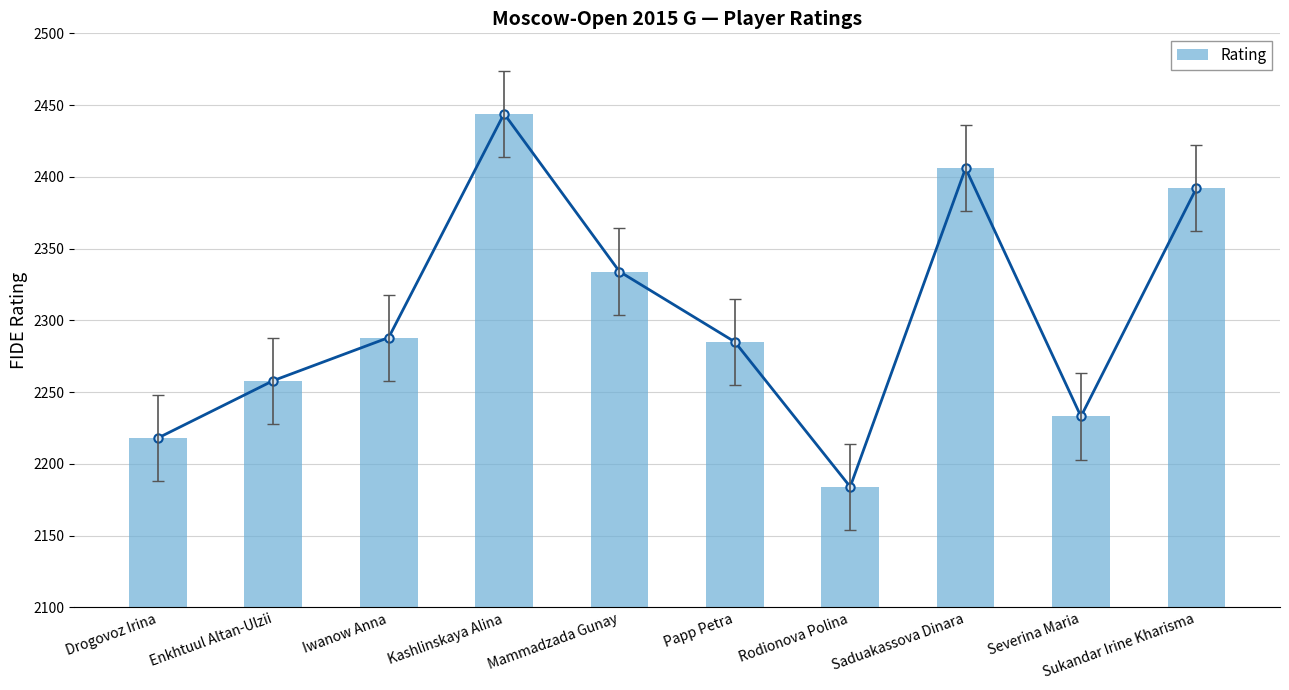

Reading left to right, what are all the values shown in this chart?

2218	2258	2288	2444	2334	2285	2184	2406	2233	2392